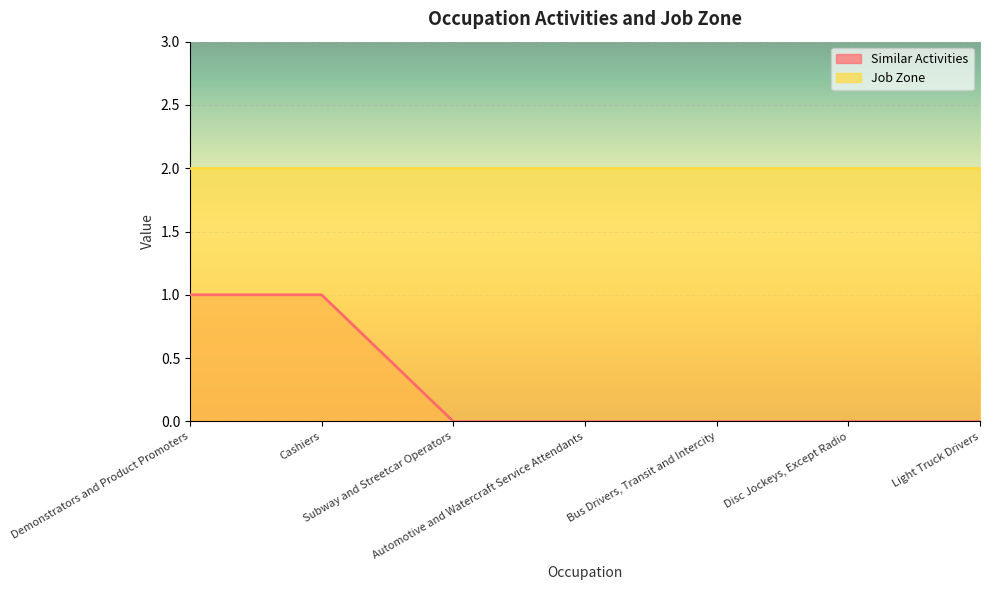

Which category has the highest value across all series?

Demonstrators and Product Promoters